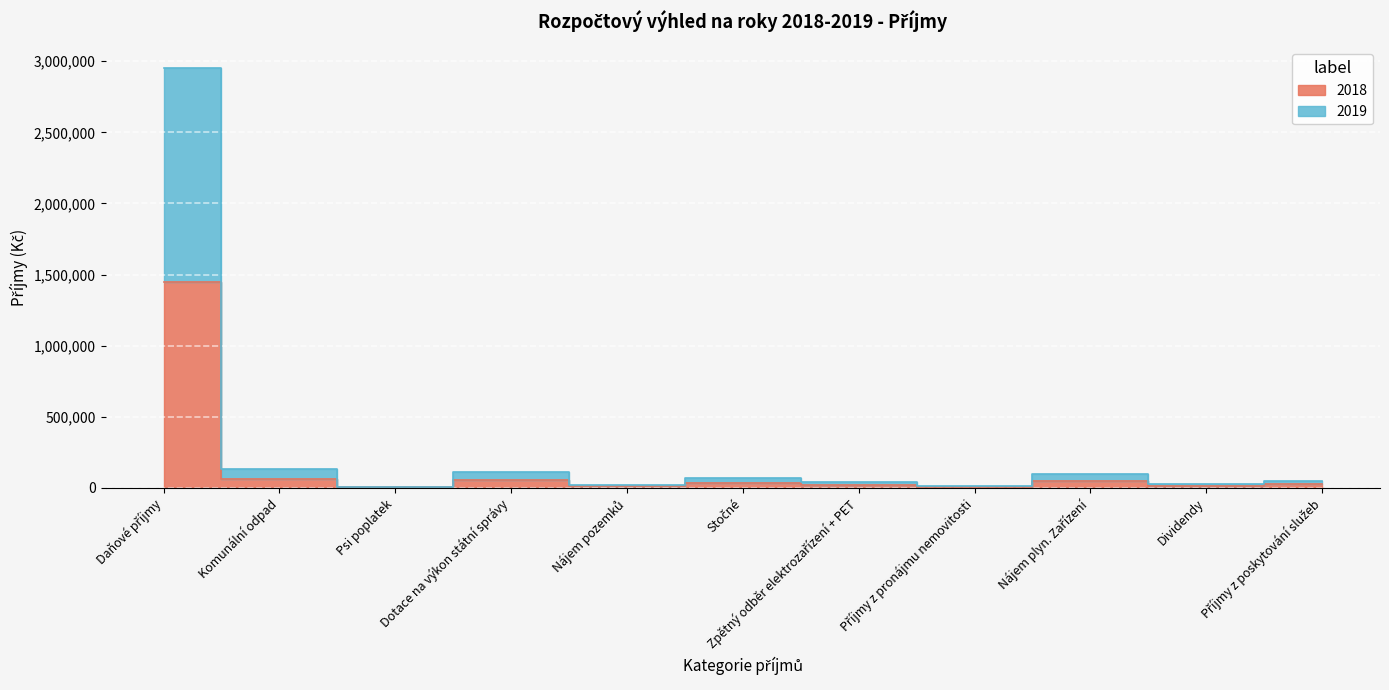

Where is the first local maximum for 2018?

Dotace na výkon státní správy